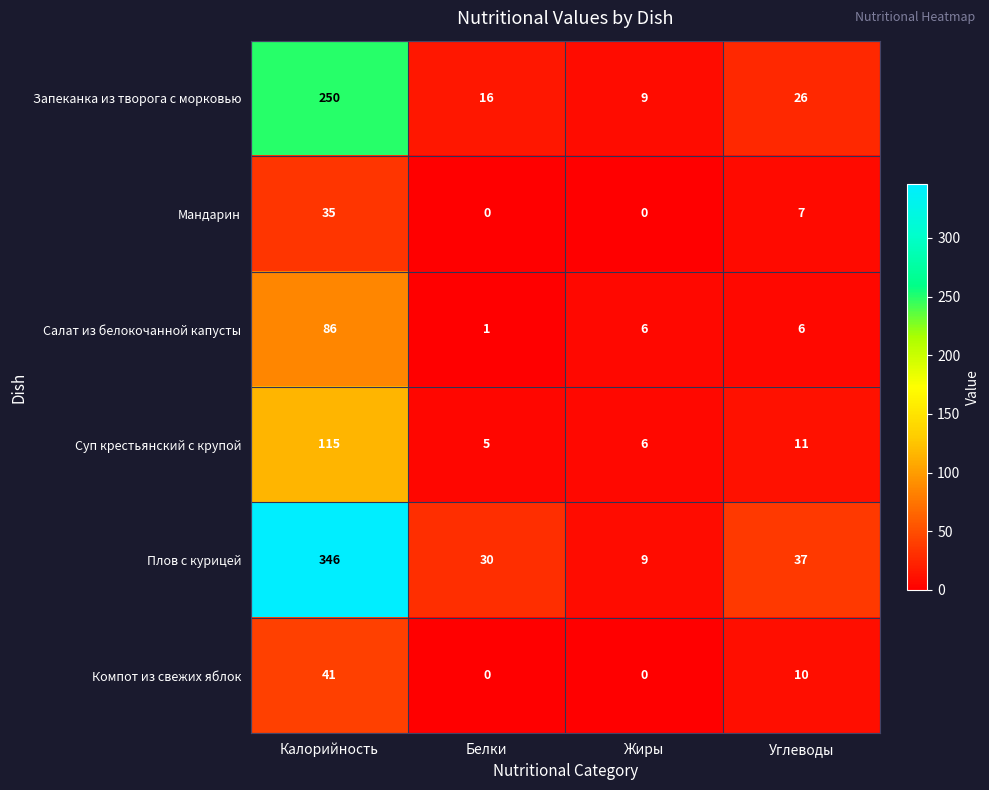

List the series in order of their peak value, highest first.

Плов с курицей, Запеканка из творога с морковью, Суп крестьянский с крупой, Салат из белокочанной капусты, Компот из свежих яблок, Мандарин